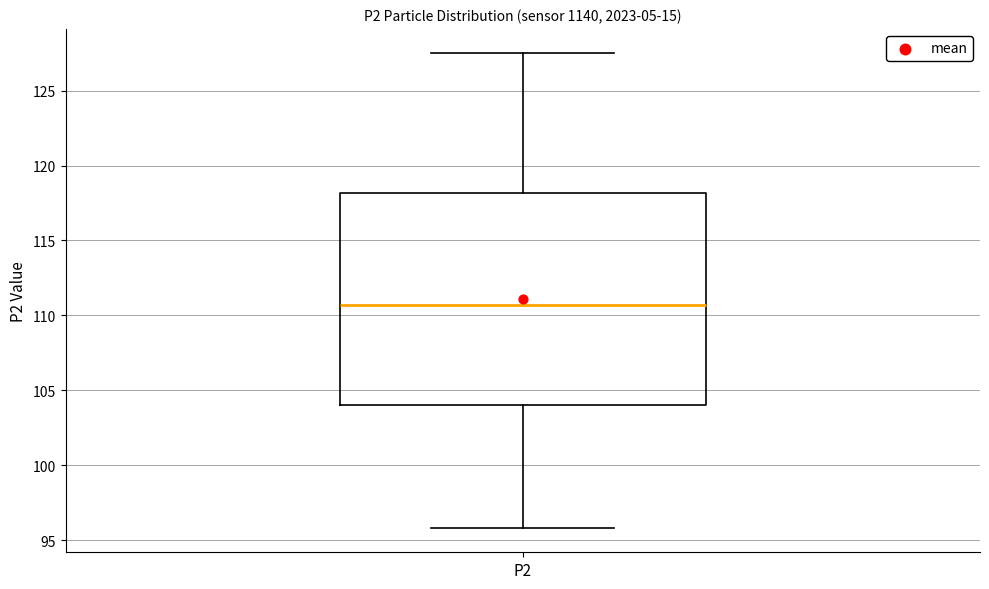

Transcribe this box plot: give where the median line is, the range the box spans, and where the two whiskers end, as read against the y-axis. The values are not printed on the chart, so give them approximately, as read against the axis.

median 110.5, box 104.0 to 118.0, whiskers 96.0 to 127.5